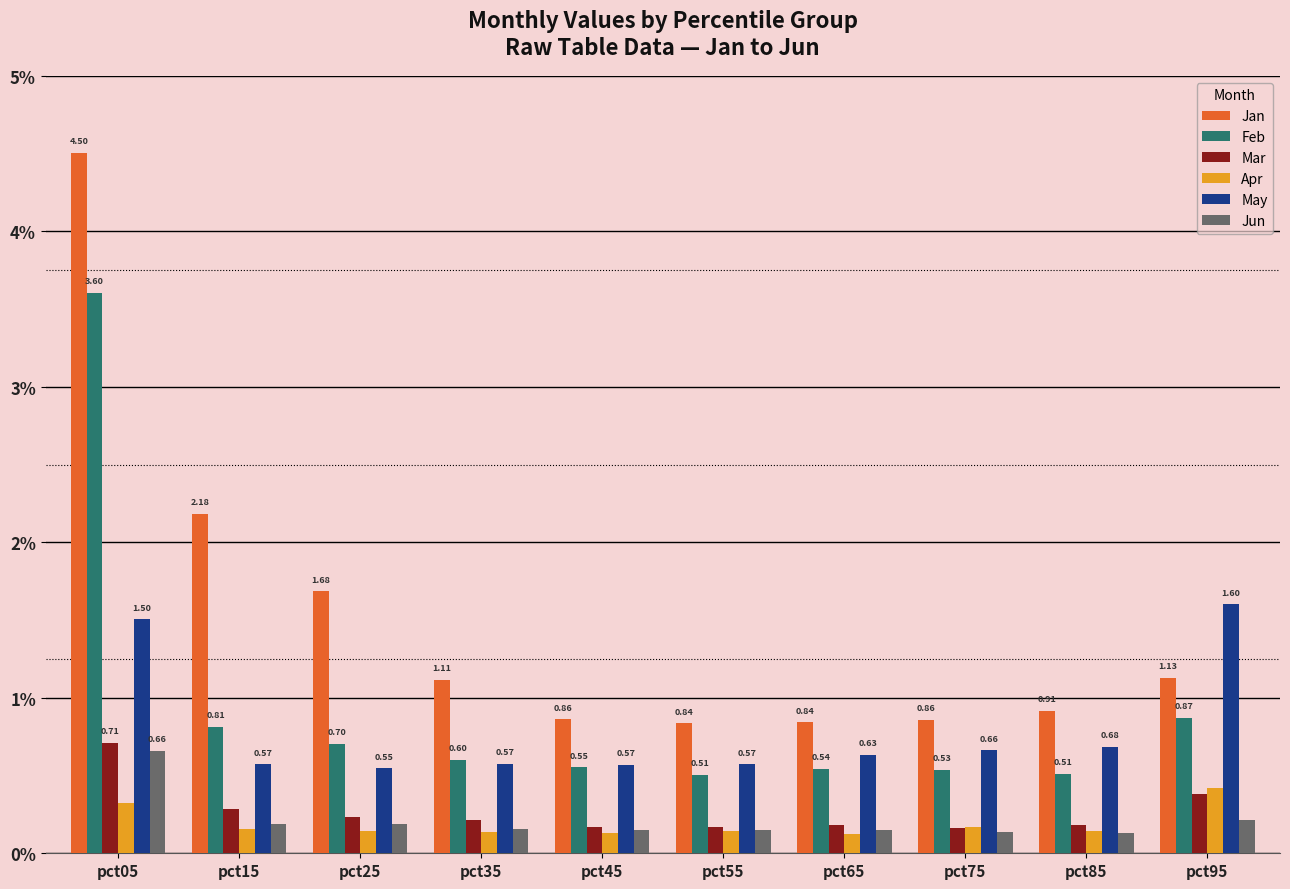

What is the sum of all Mar values?

2.7